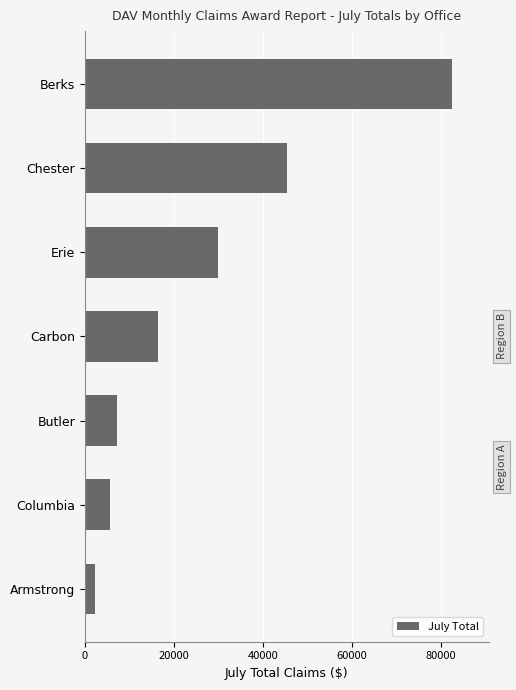

Reading bottom to top, what are all the values shown in this chart?

2263	5617	7242	16331	29941	45392	82423